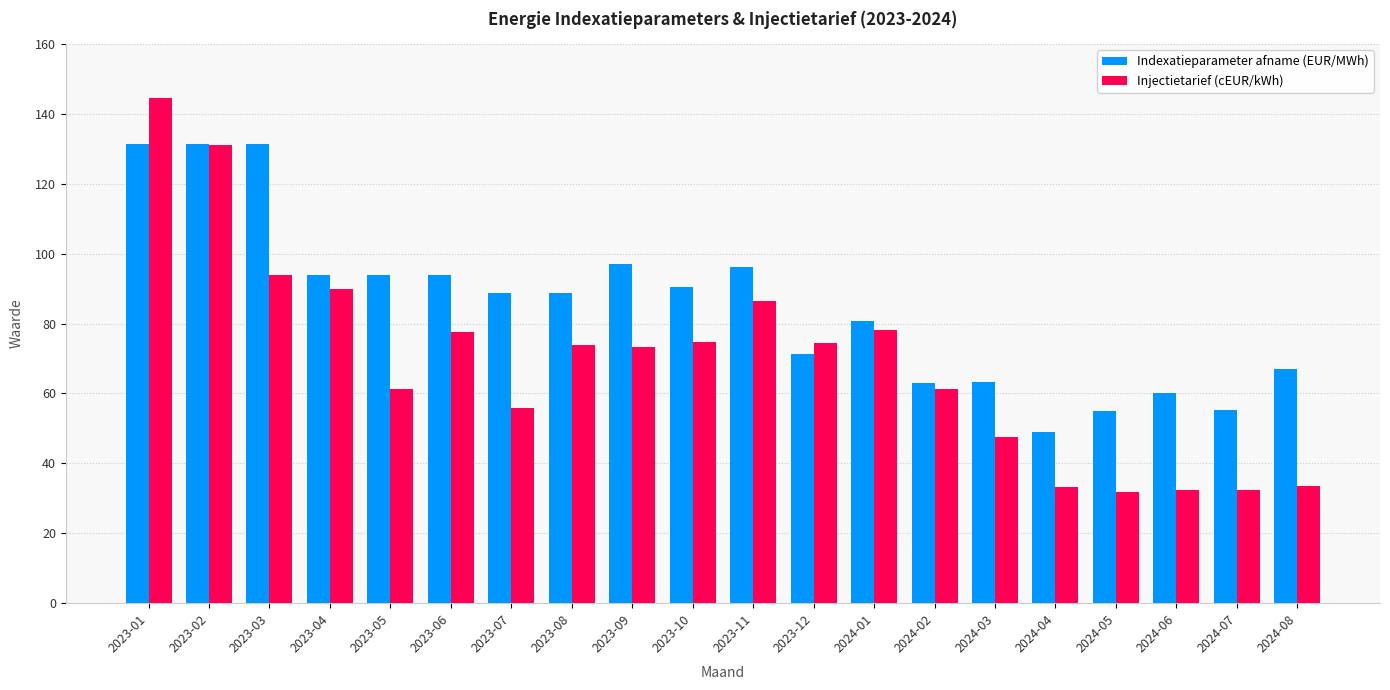

What is the difference between the highest and lowest values at 2023-06?

16.2